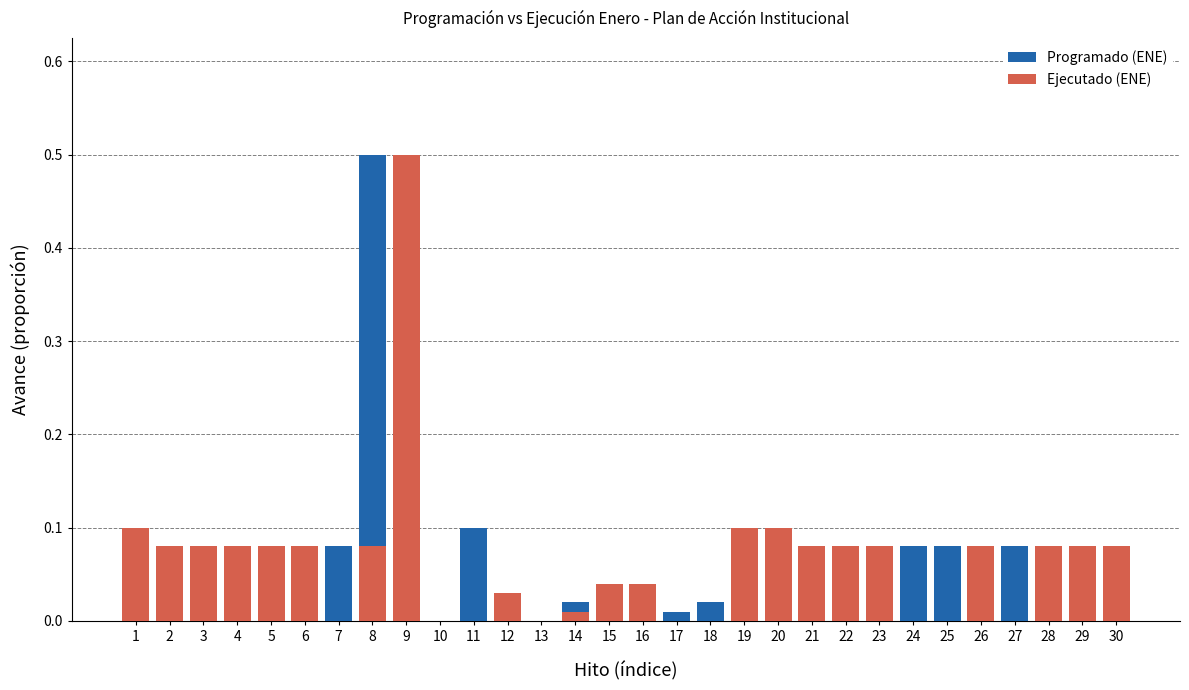

What value does the Programado (ENE) series have at 28?

0.1